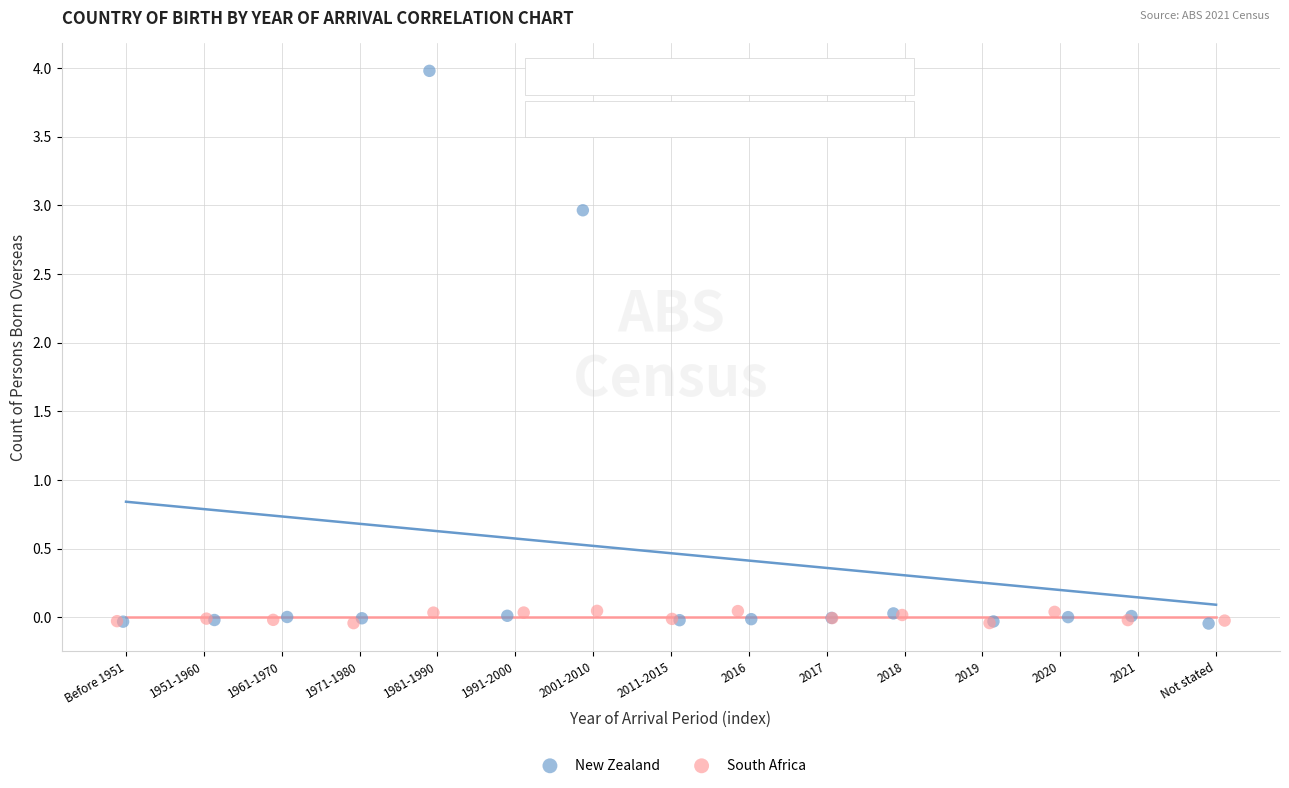

Which series contains the highest Y value?

New Zealand